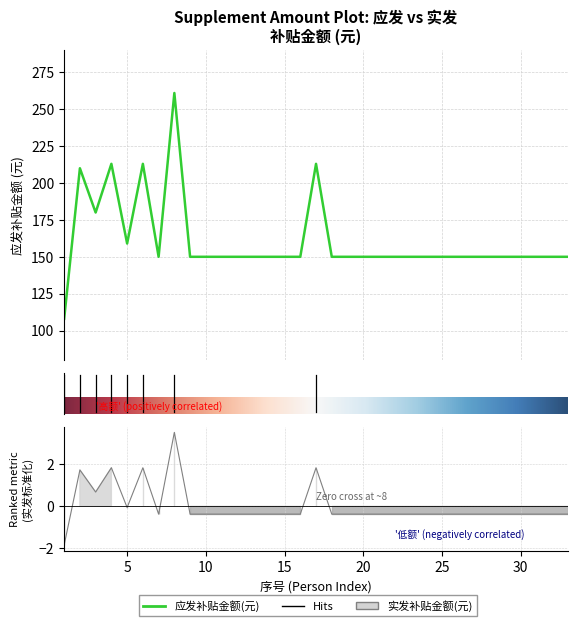

What is the sum of the 实发补贴金额(元) values at 22 and 2?

1.3